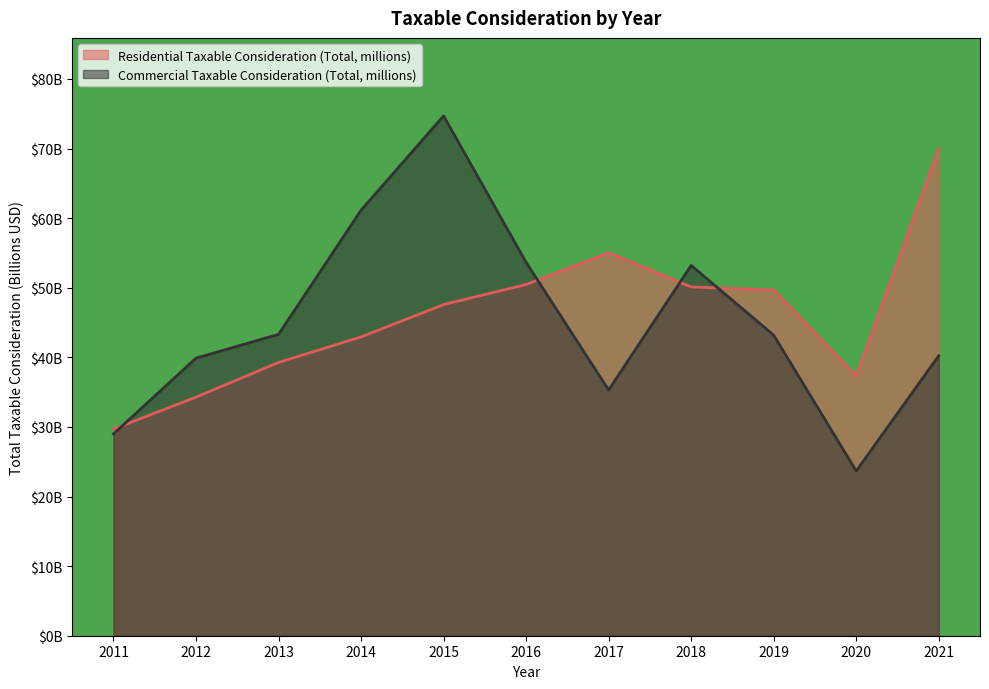

What are all the series names shown in the legend?

Residential Taxable Consideration (Total, millions), Commercial Taxable Consideration (Total, millions)